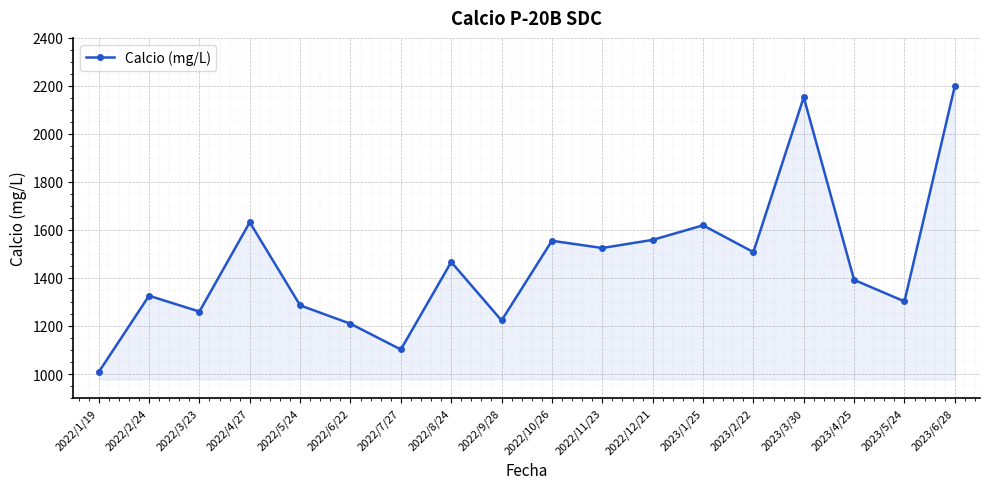

At which category does the chart reach its peak across all series?

2023/6/28